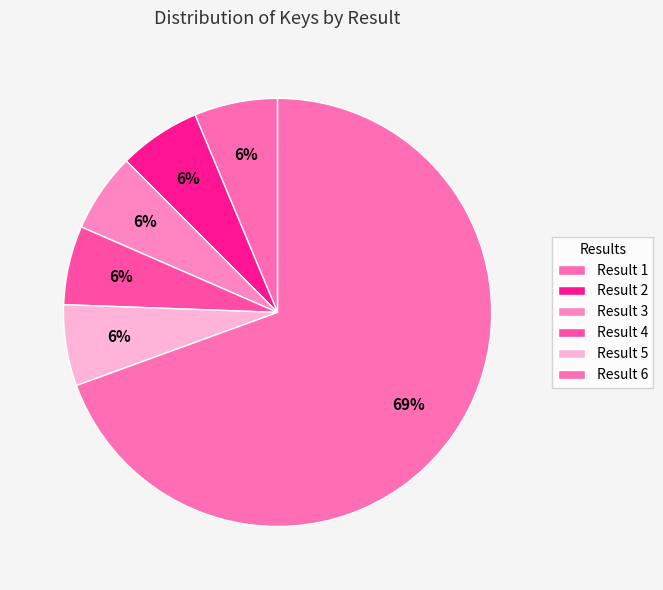

Does Result 6 represent more than half of the total?

Yes